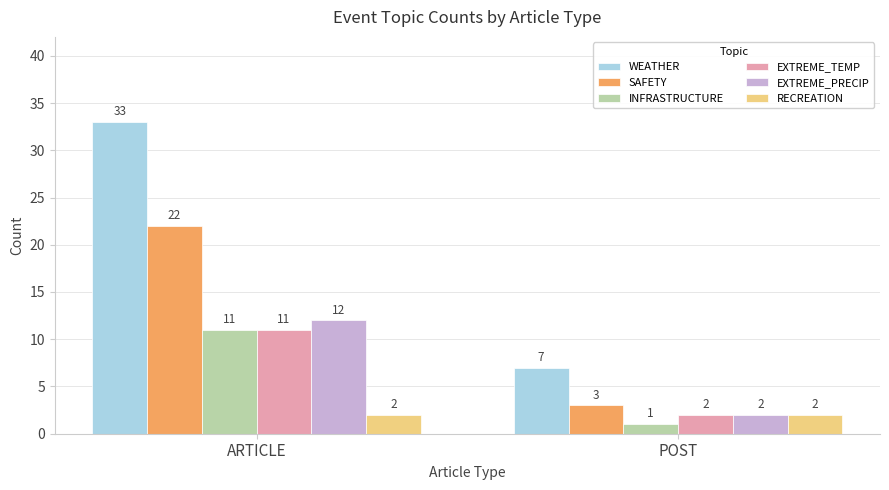

How many series are shown in this chart?

6